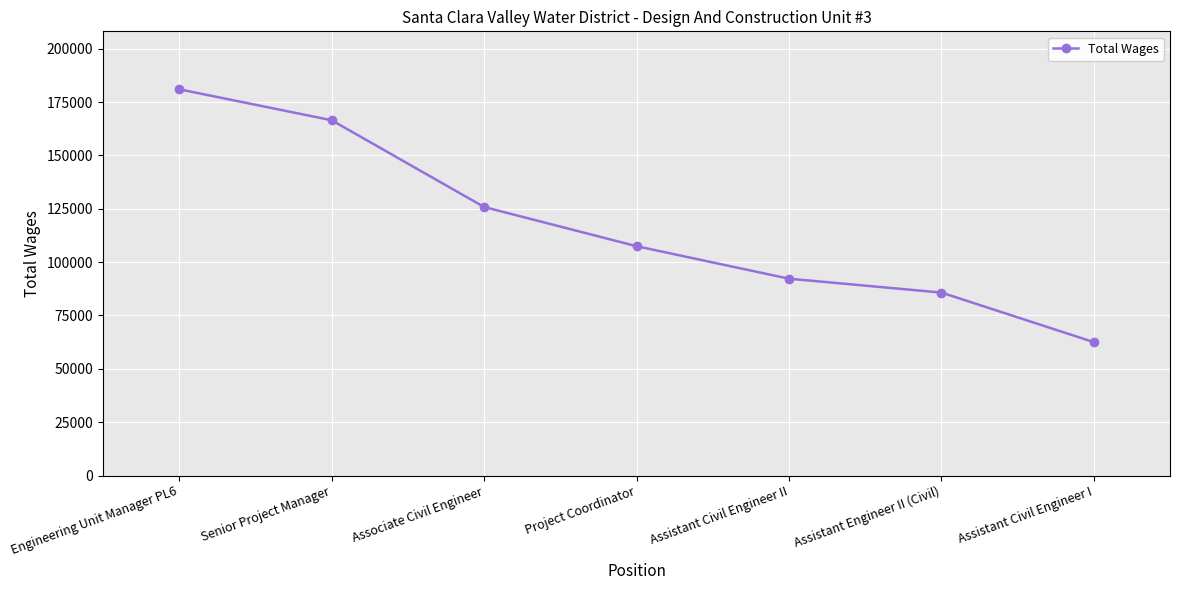

List the labels in order of value, smallest first.

Assistant Civil Engineer I, Assistant Engineer II (Civil), Assistant Civil Engineer II, Project Coordinator, Associate Civil Engineer, Senior Project Manager, Engineering Unit Manager PL6